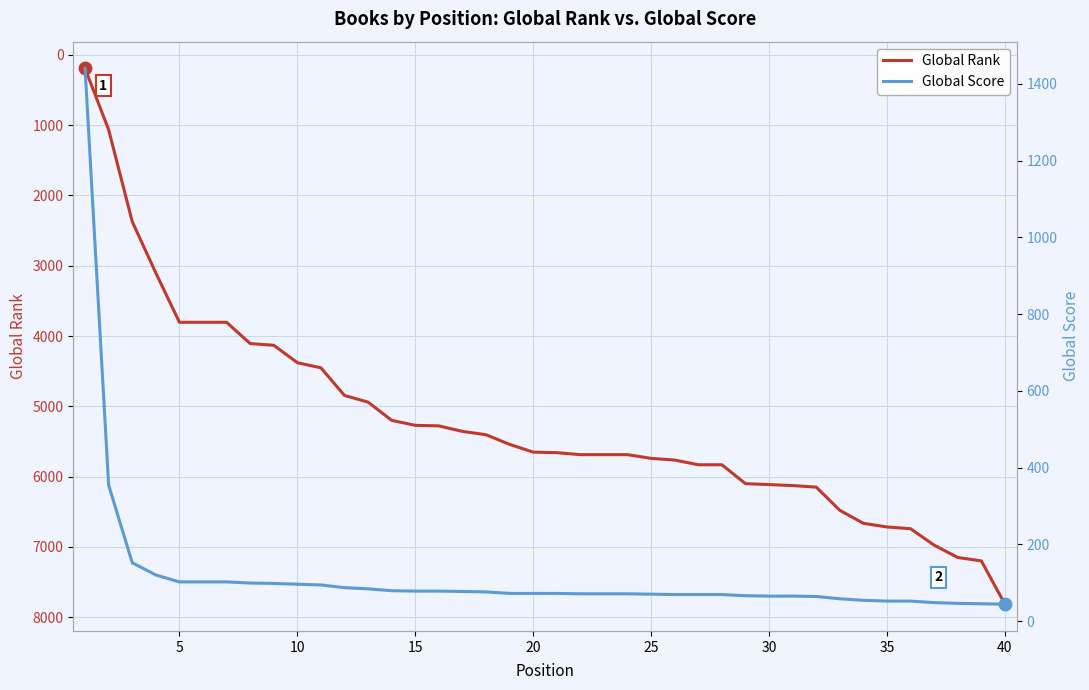

At how many categories does at least one series exceed 2267?

38